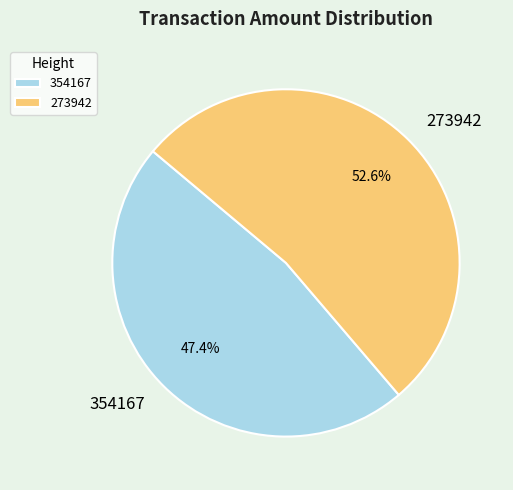

True or false: 354167 accounts for 36% of the total.

False